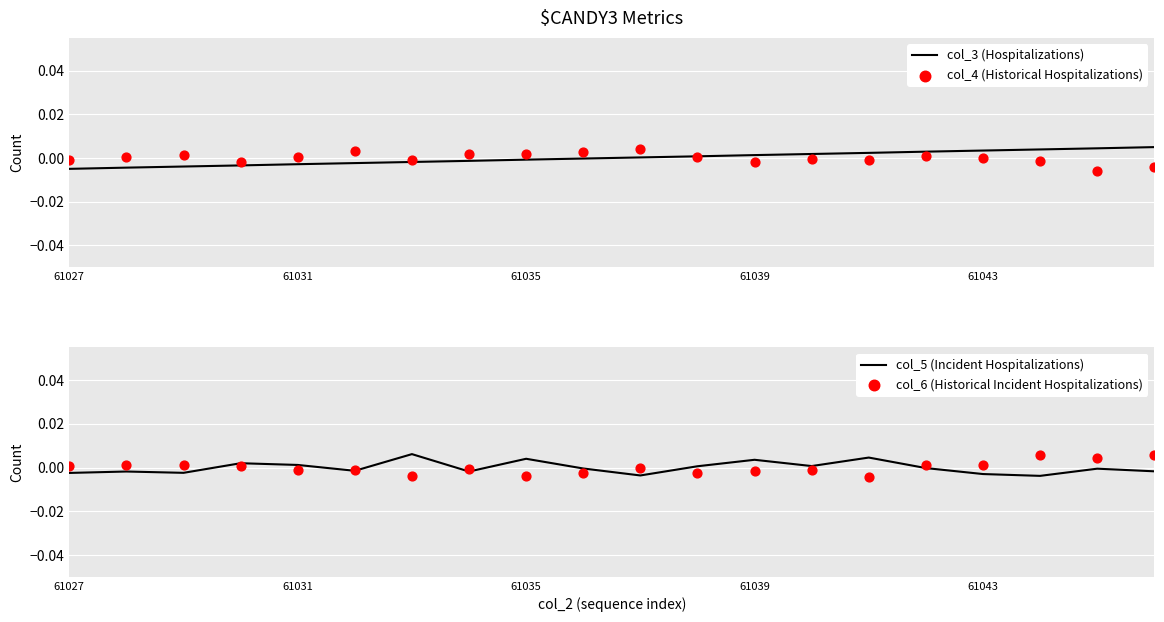

At which category is the sum across all series the highest?

15